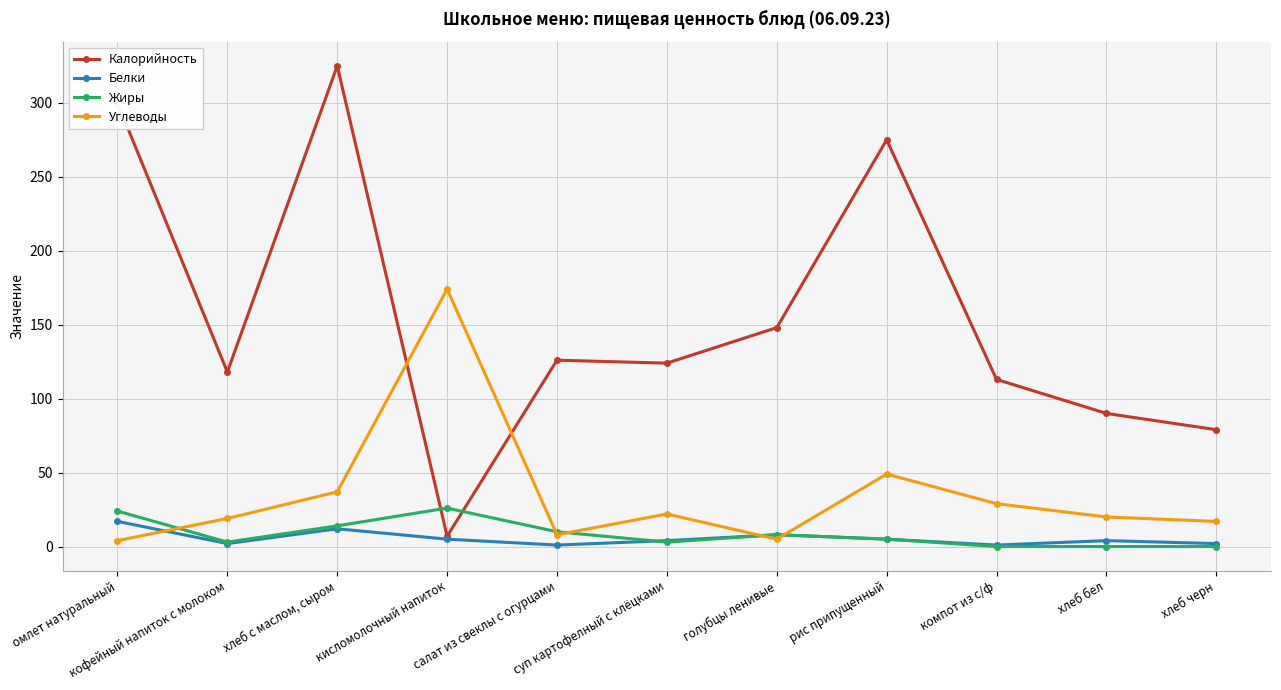

Where does the Белки series first go above 4?

омлет натуральный